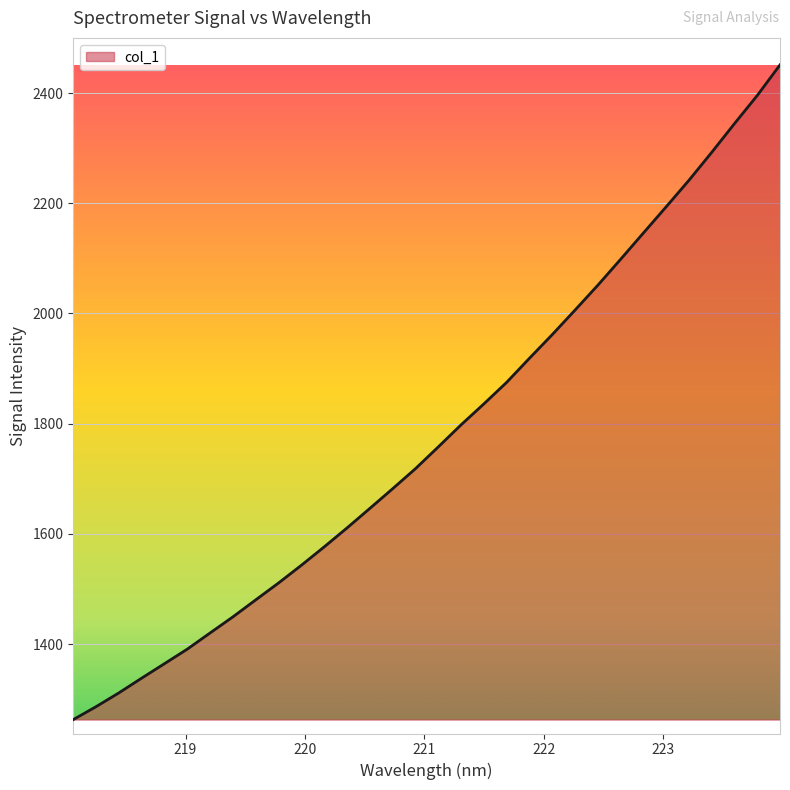

Reading right to left, extract all data points from this chart.

2451.2	2395.6	2344.5	2292.4	2241.7	2193.5	2146.0	2098.2	2051.2	2006.1	1961.6	1918.7	1875.0	1835.8	1797.8	1757.8	1718.3	1681.9	1646.2	1610.7	1576.4	1543.0	1510.9	1480.3	1449.4	1420.2	1390.8	1364.4	1338.1	1311.3	1286.3	1262.8